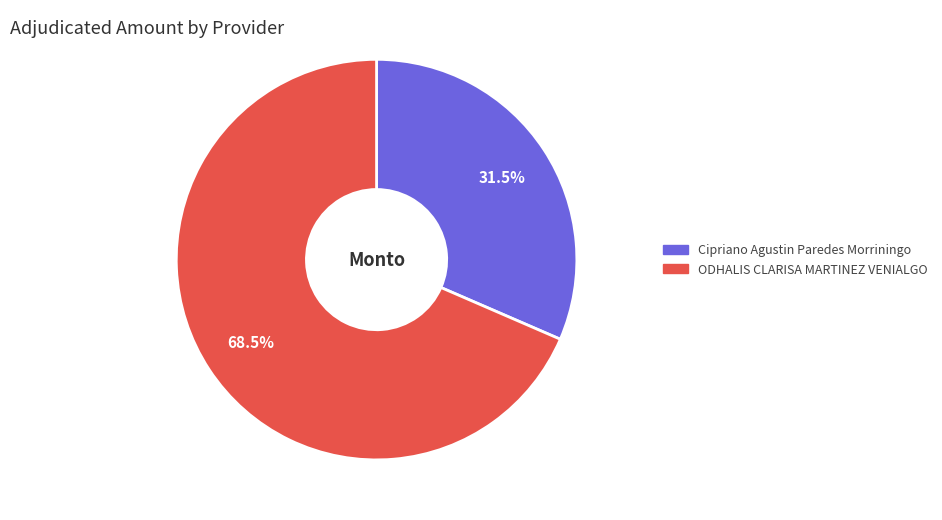

Count the number of slices in the pie.

2